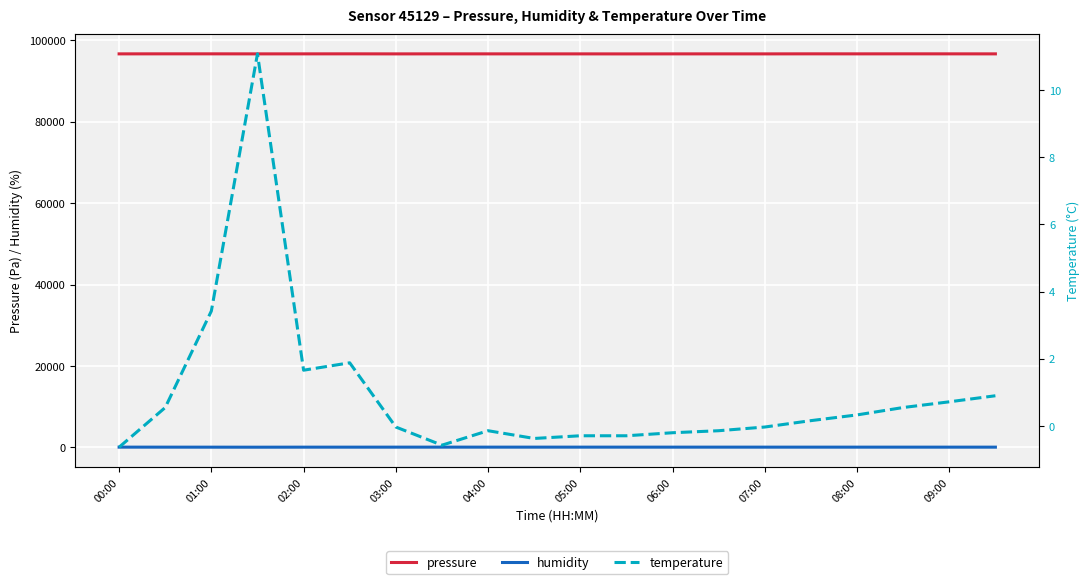

How many distinct data groups are displayed?

3